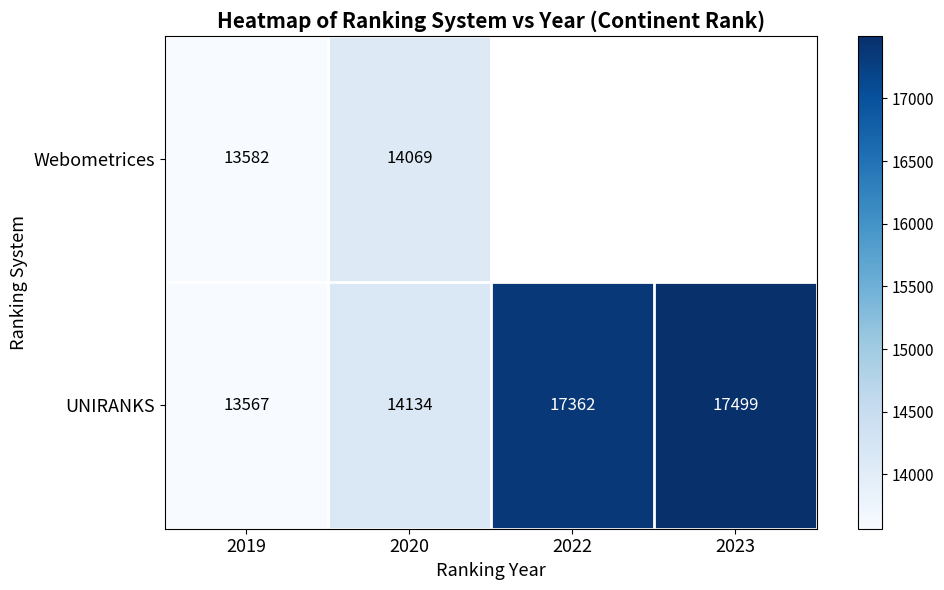

At 2020, list the series in order from smallest to largest.

Webometrices, UNIRANKS